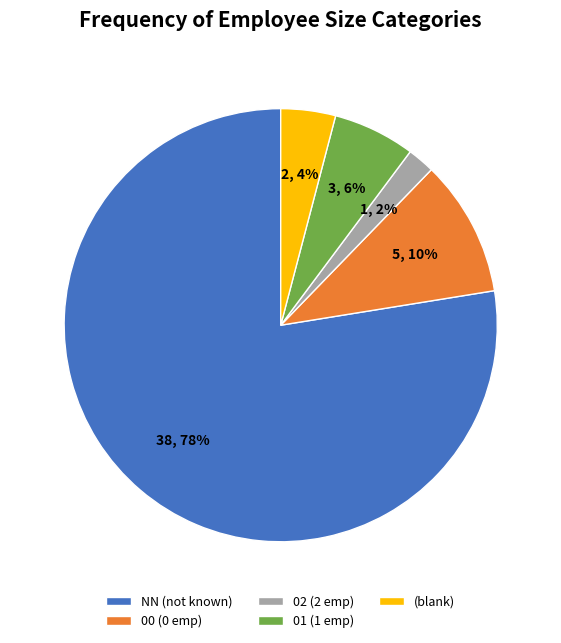

Which slice is the largest?

NN (not known)